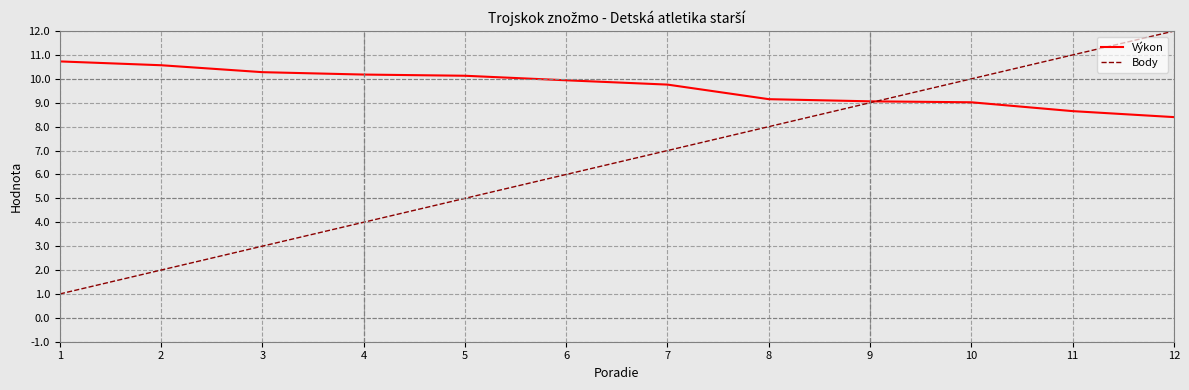

List the series in order of their overall mean, highest first.

Výkon, Body